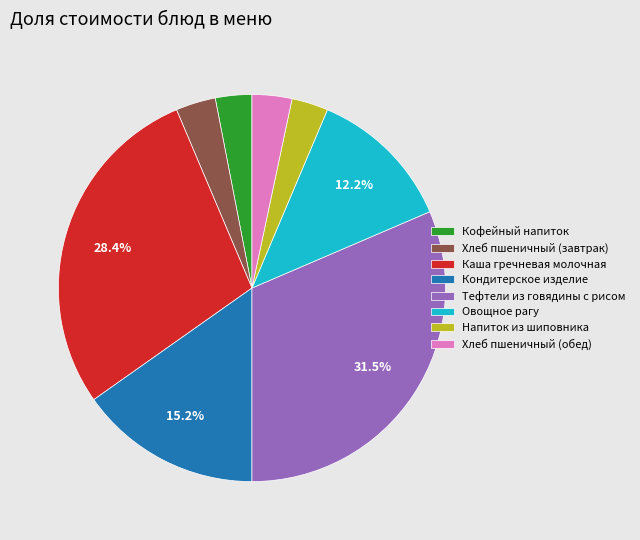

To the nearest percent, what percentage of the pie is Овощное рагу?

12%